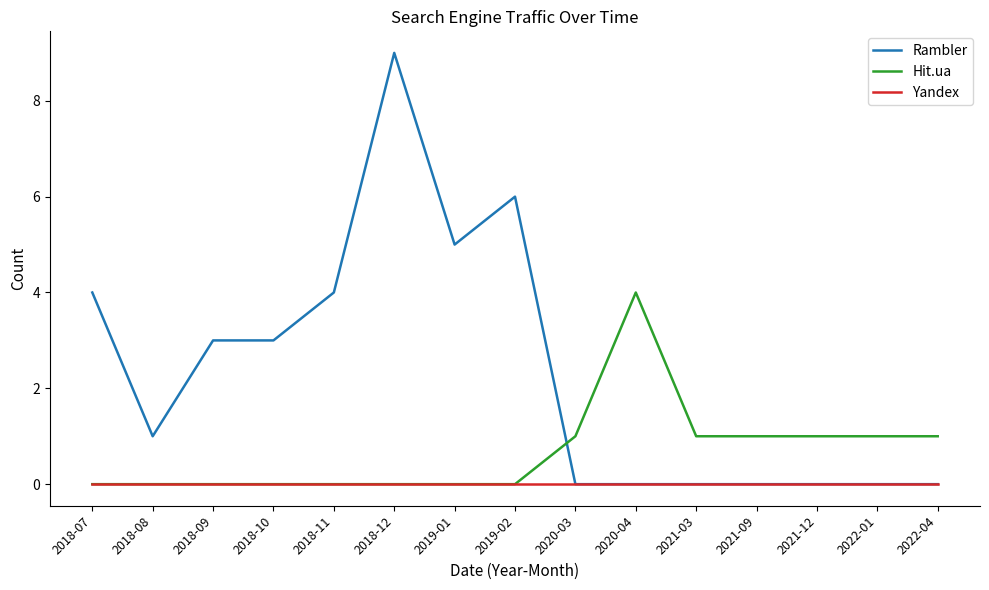

What is the difference between the second highest and minimum values in the Hit.ua series?

1